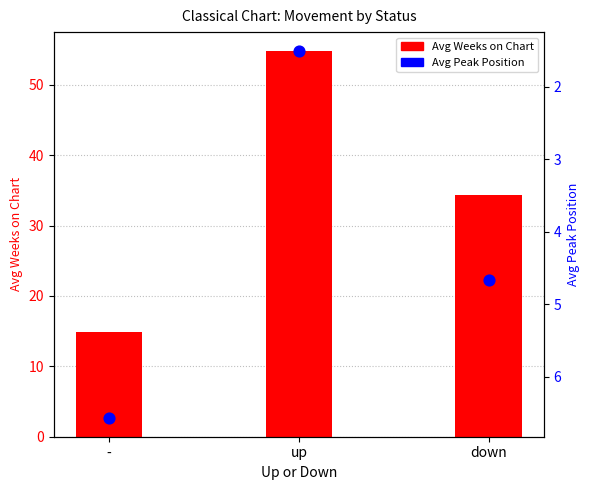

At how many categories does at least one series exceed 45?

1